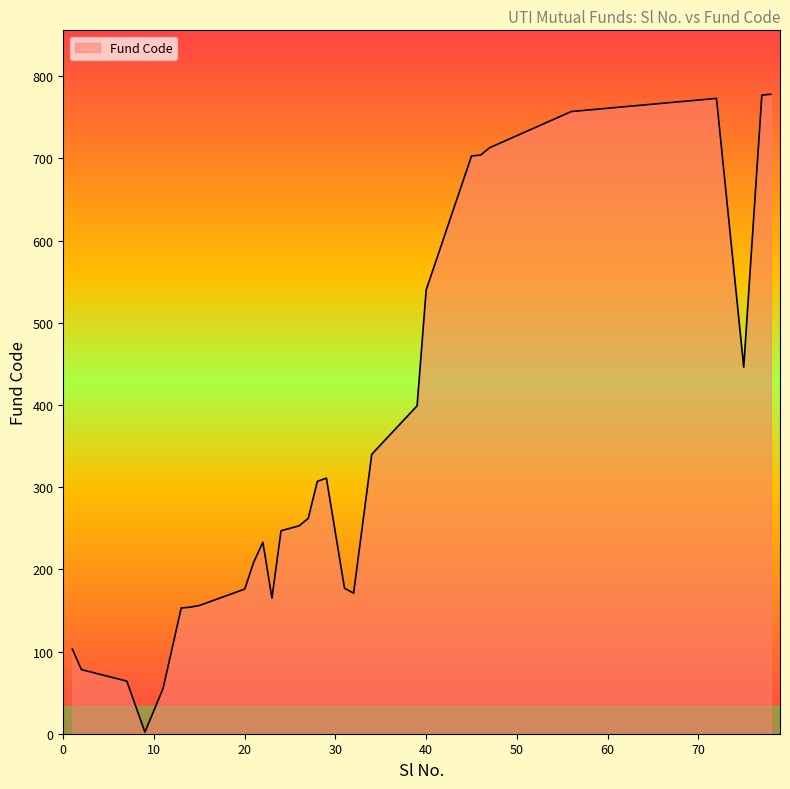

How many categories are shown in the chart?

40